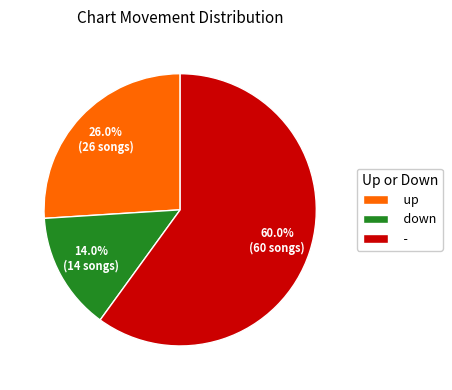

Combined, do - and up account for over 50%?

Yes